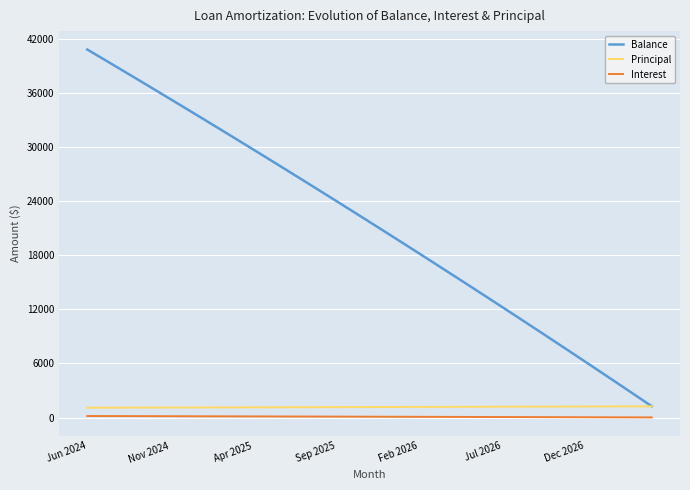

Which series has the largest total across all categories?

Balance